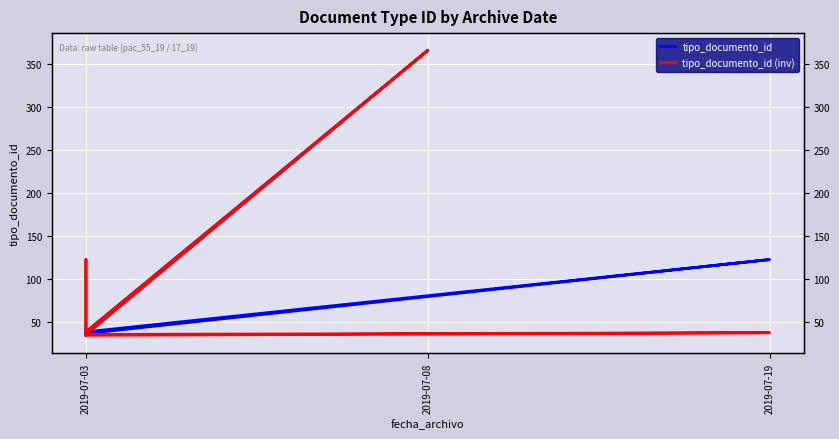

How many values in the tipo_documento_id series exceed 38?

3